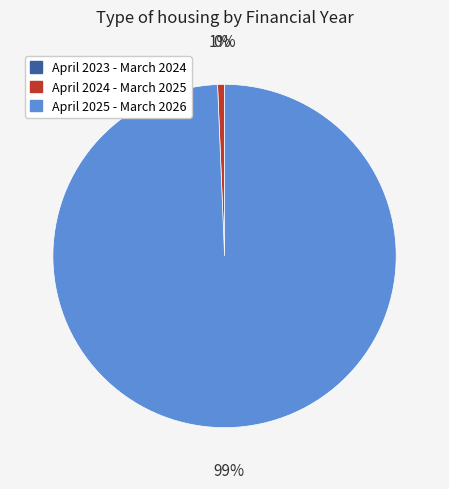

To the nearest percent, what is the average slice percentage?

33%